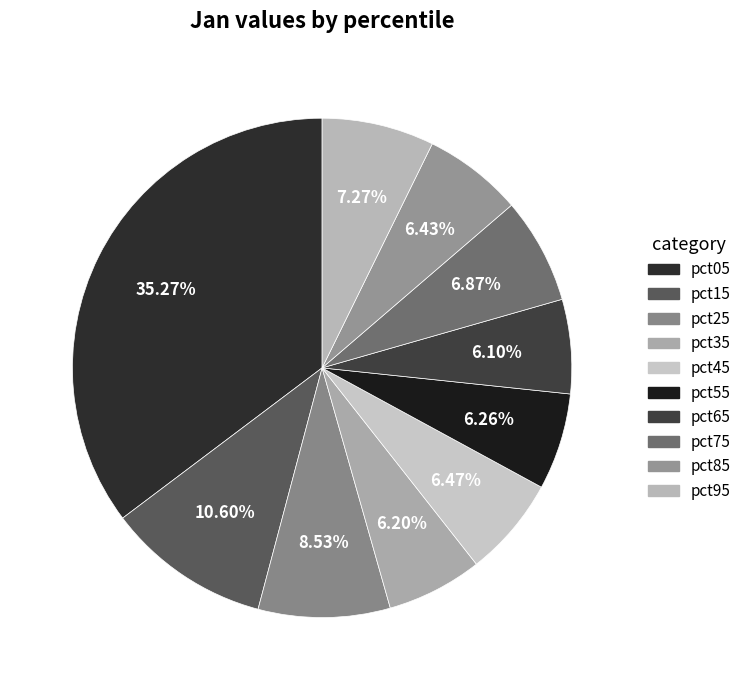

To the nearest percent, what is the combined percentage of pct15 and pct75?

17%